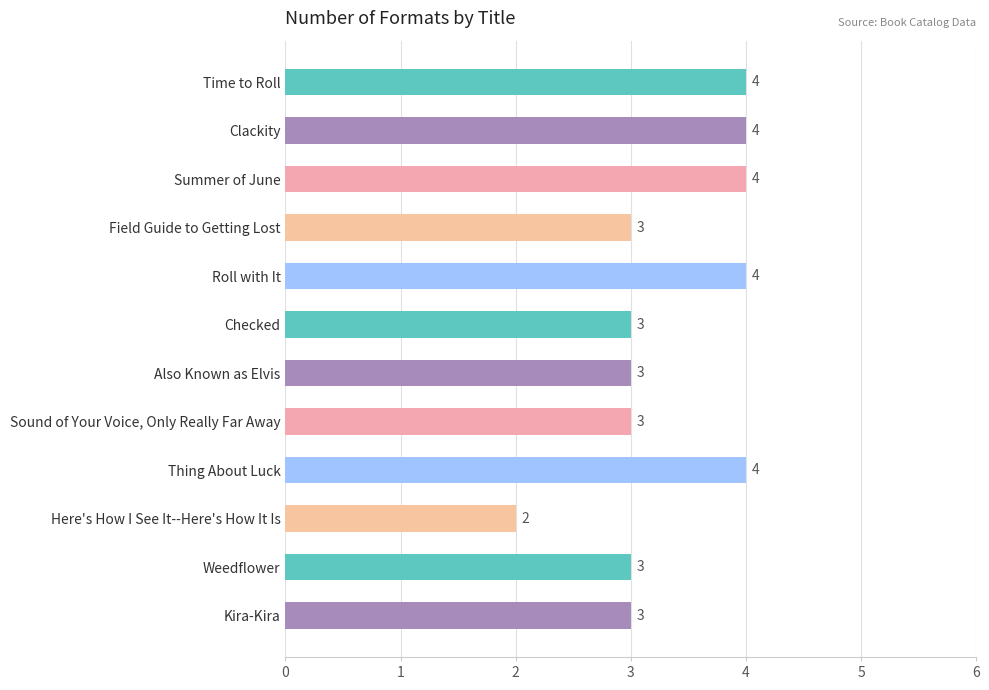

The chart shows a value of 3 at Here's How I See It--Here's How It Is. True or false?

False